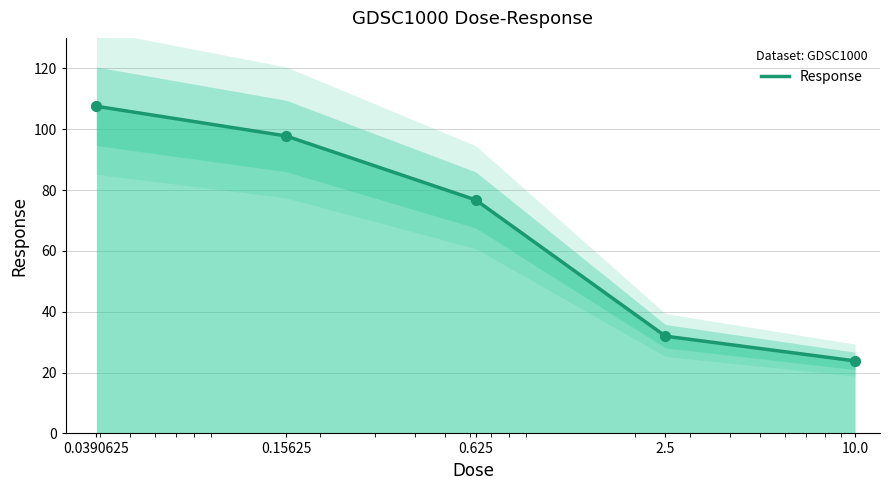

Approximately how many times larger is the value at 0.0390625 compared to 0.625?

1.4